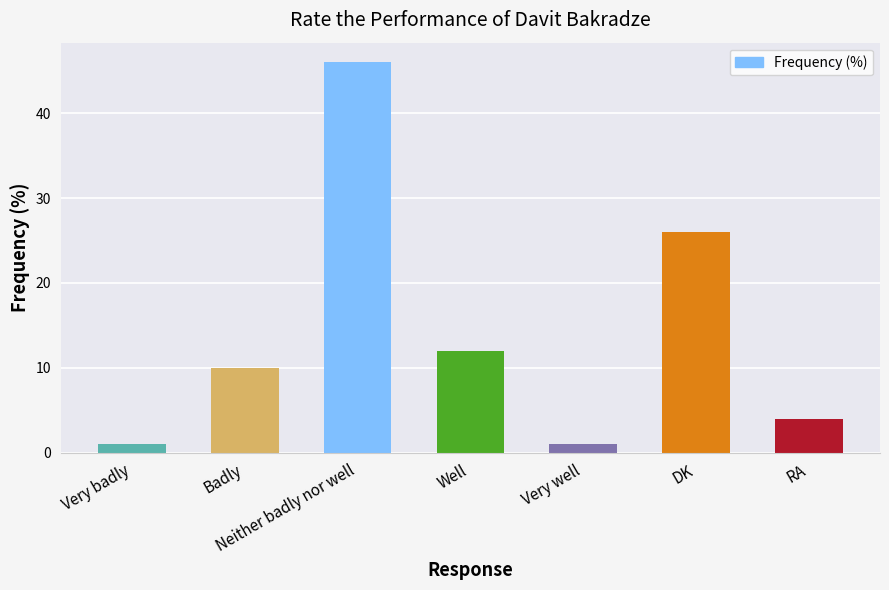

Approximately how many times larger is the value at Well compared to Very badly?

12.0